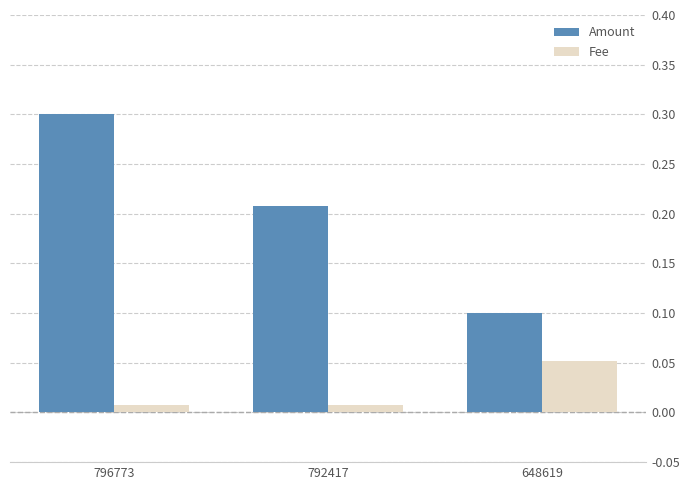

Count the number of data series in this chart.

2